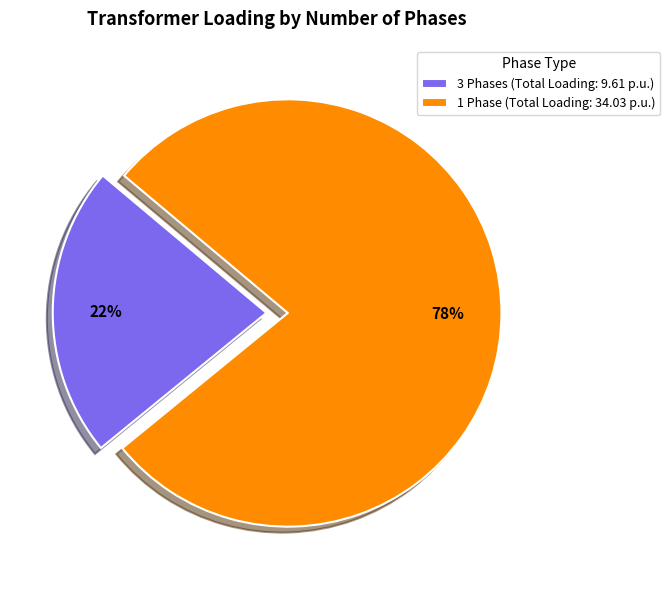

To the nearest percent, what is the difference between the largest and smallest slice percentages?

56%